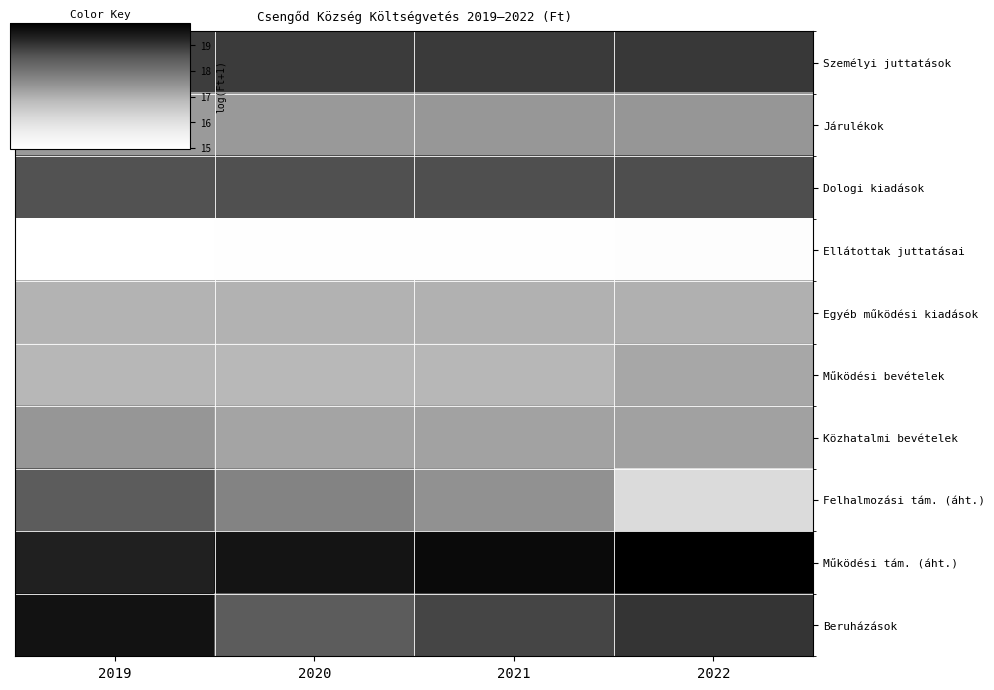

How many distinct data groups are displayed?

10